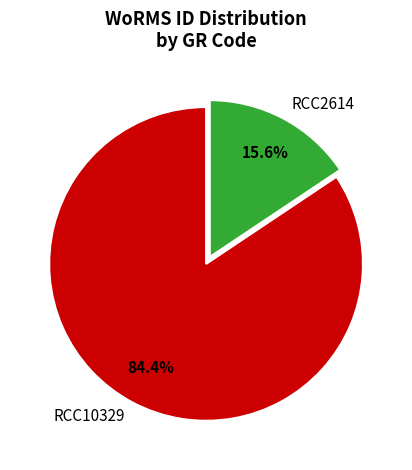

What is the largest slice in the pie chart?

RCC10329